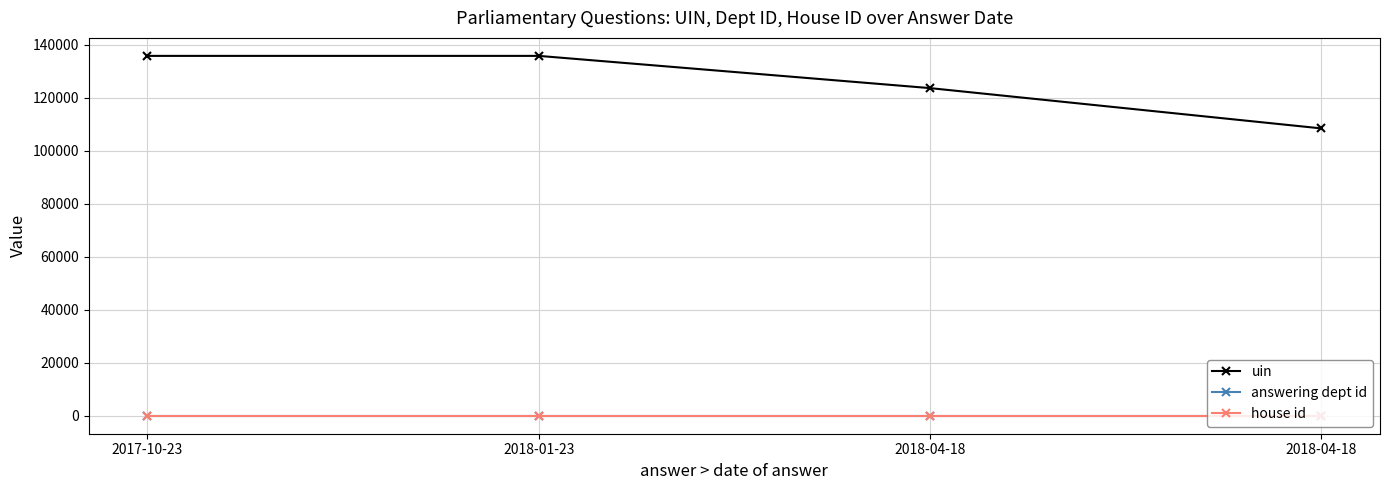

What are all the series names shown in the legend?

uin, answering dept id, house id